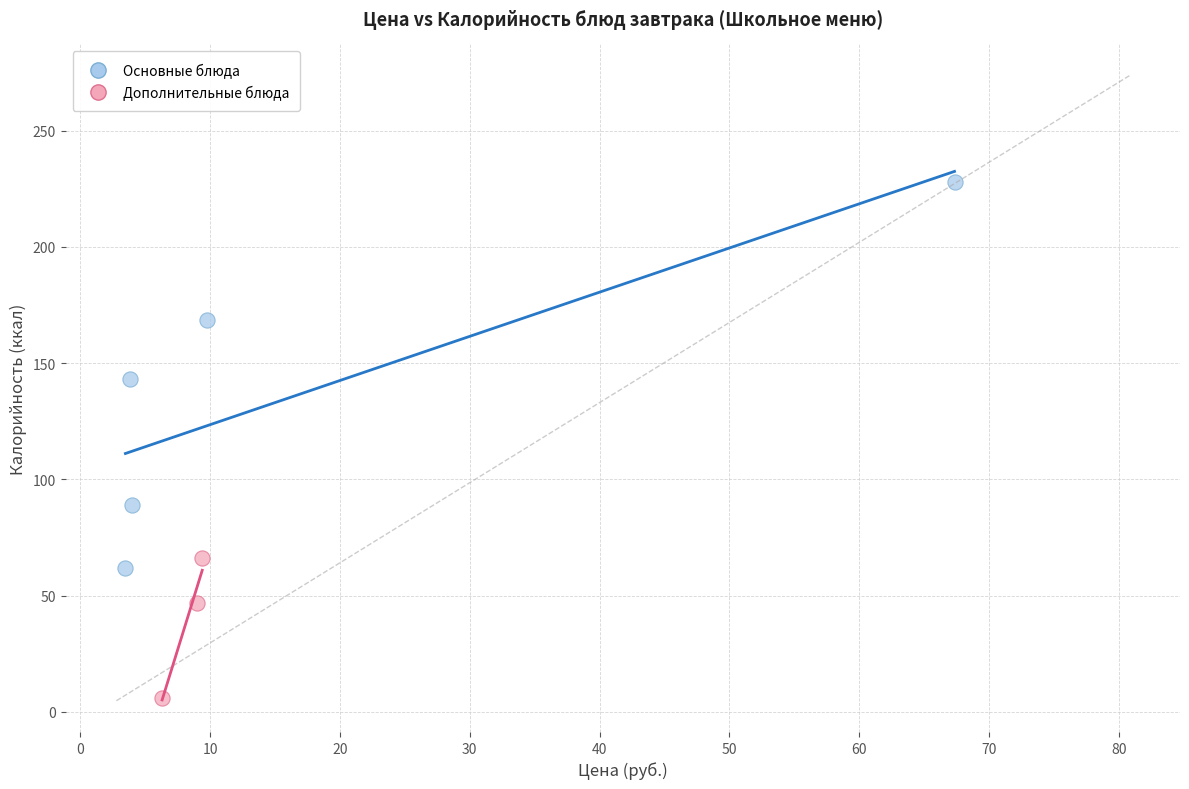

Which series has the widest spread of Y values?

Основные блюда